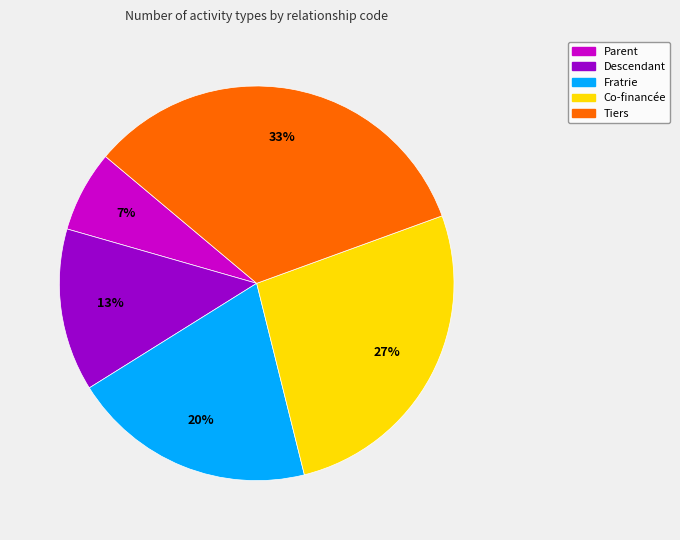

To the nearest percent, what percentage of the pie is Co-financée?

27%